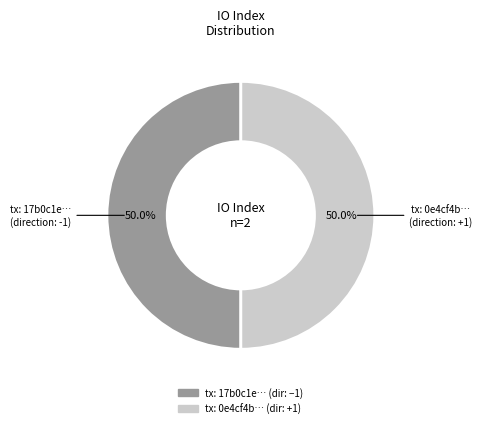

Count the number of slices in the pie.

2